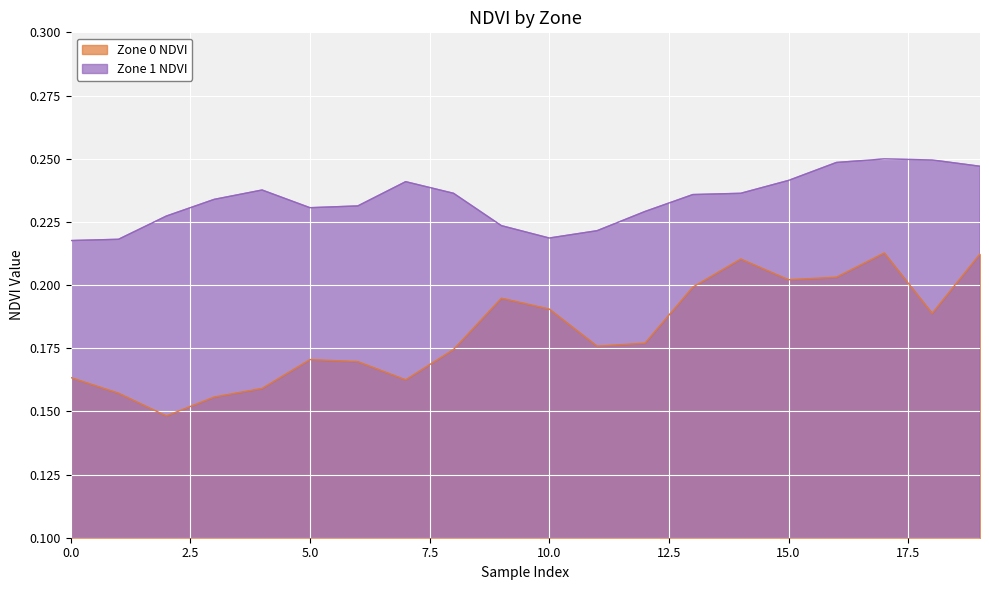

In Zone 0 NDVI, how many points are lower than both neighbors (excluding endpoints)?

5